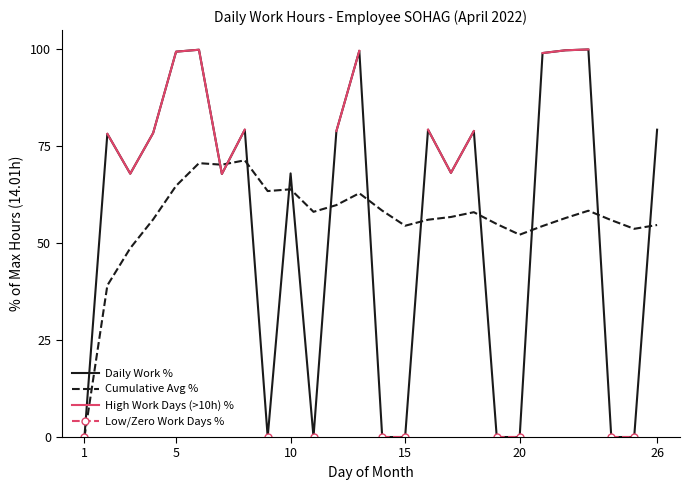

In High Work Days (>10h) %, how many points are higher than both neighbors (excluding endpoints)?

1